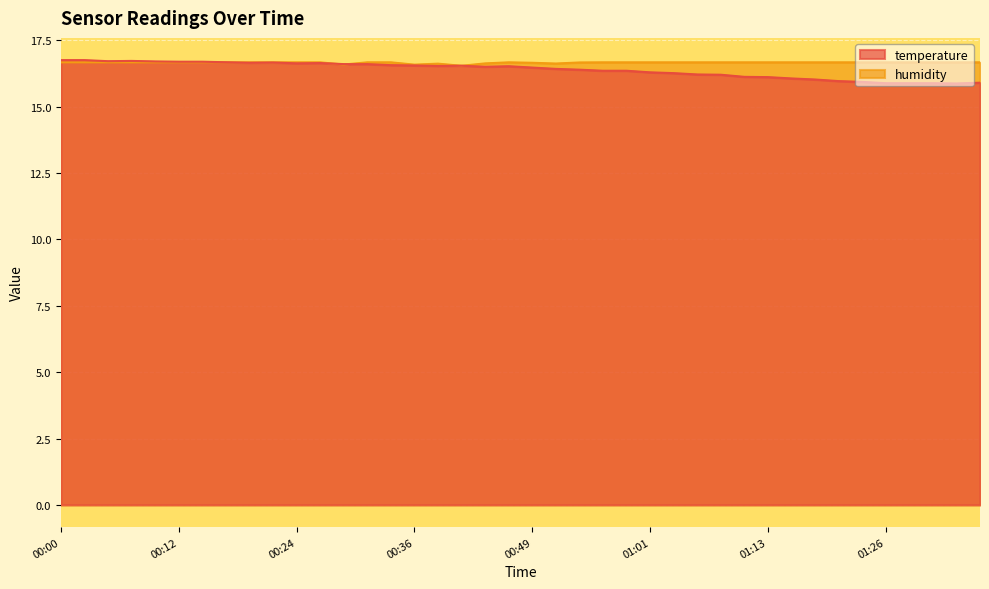

List the labels in order of humidity value, largest first.

00:00, 00:02, 00:05, 00:07, 00:10, 00:12, 00:15, 00:17, 00:19, 00:22, 00:24, 00:27, 00:32, 00:34, 00:46, 00:56, 00:58, 01:01, 01:03, 01:06, 01:08, 01:11, 01:13, 01:16, 01:18, 01:21, 01:23, 01:26, 01:28, 01:31, 01:33, 01:35, 00:53, 00:49, 00:44, 00:51, 00:39, 00:29, 00:36, 00:41